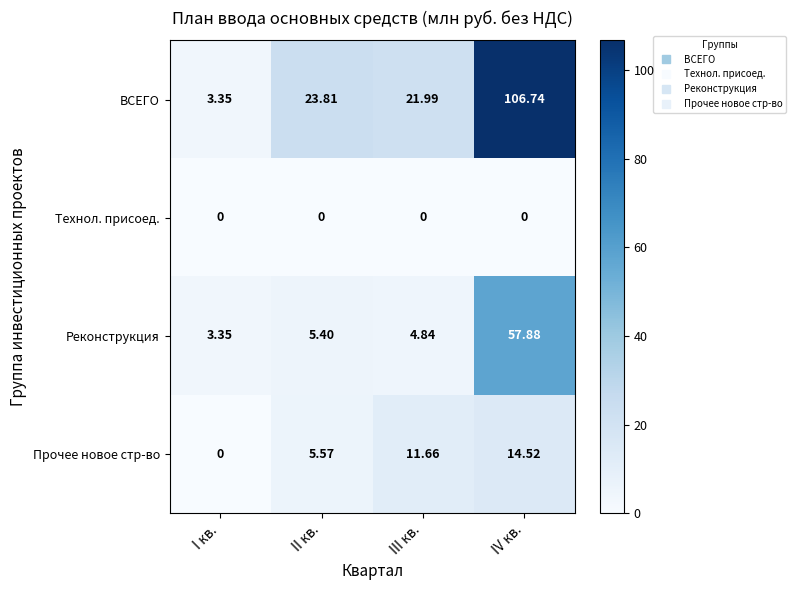

Which category has the lowest value in the Реконструкция series?

I кв.